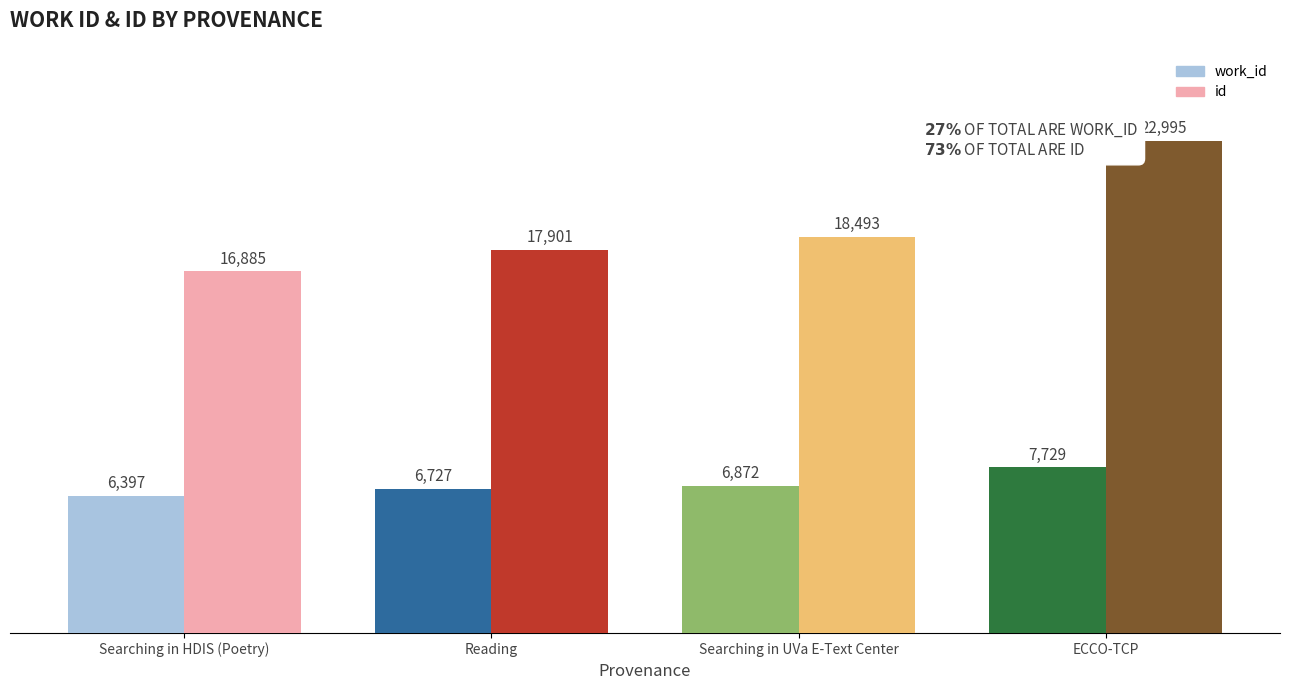

Is it true that work_id equals 6397 at Searching in HDIS (Poetry)?

True